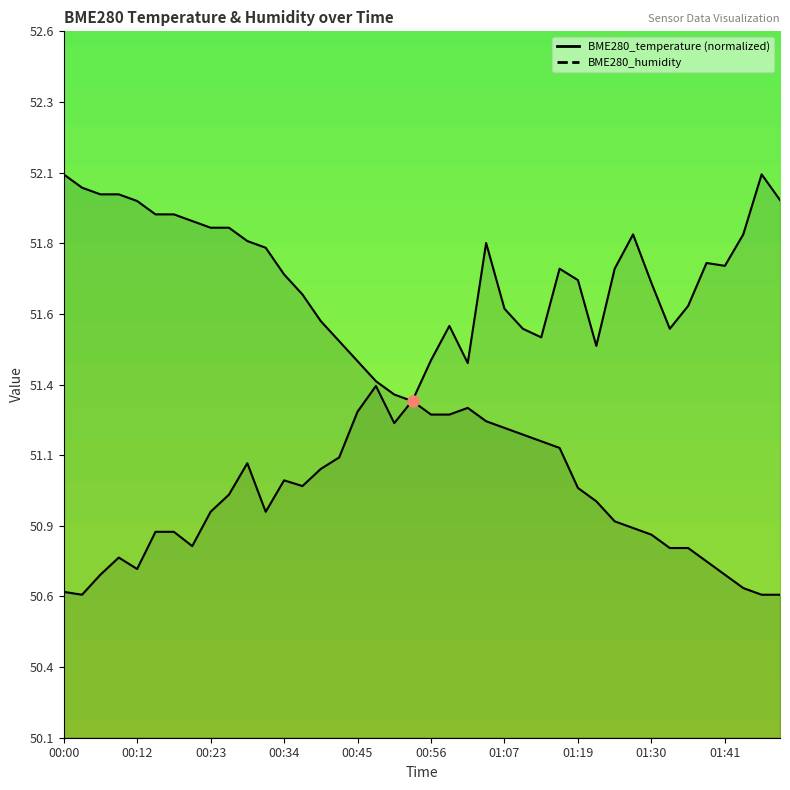

How many values in the BME280_temperature series are below 51?

12